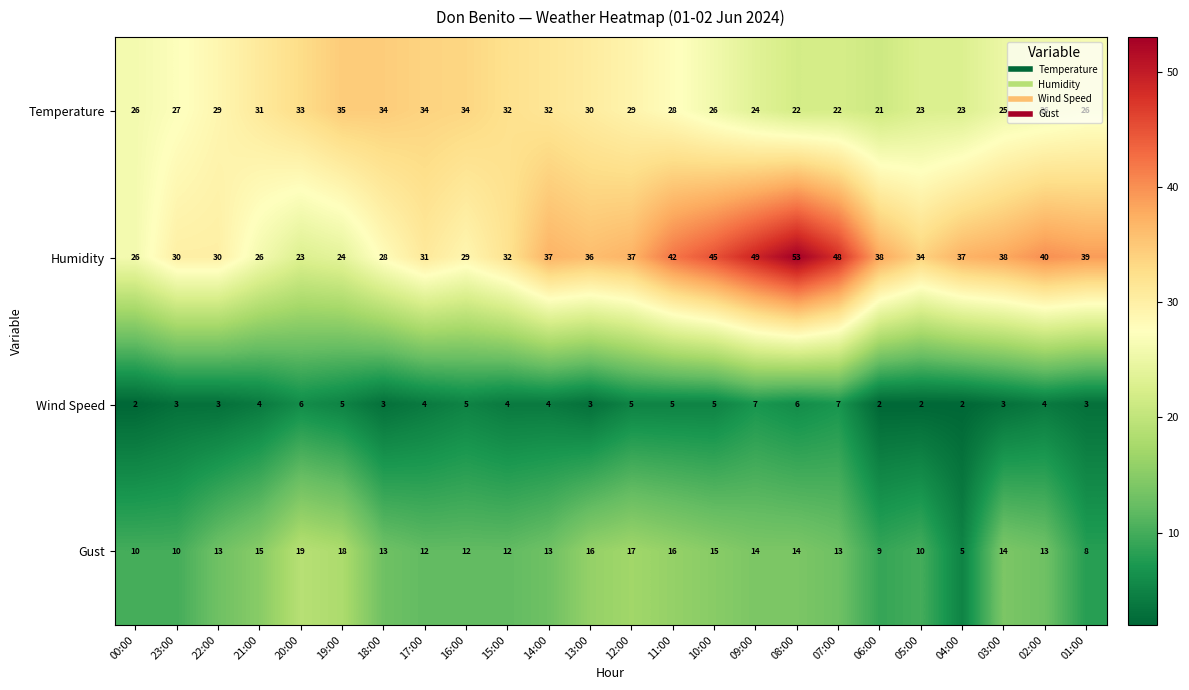

What is the spread (max minus min) of values at 16:00?

29